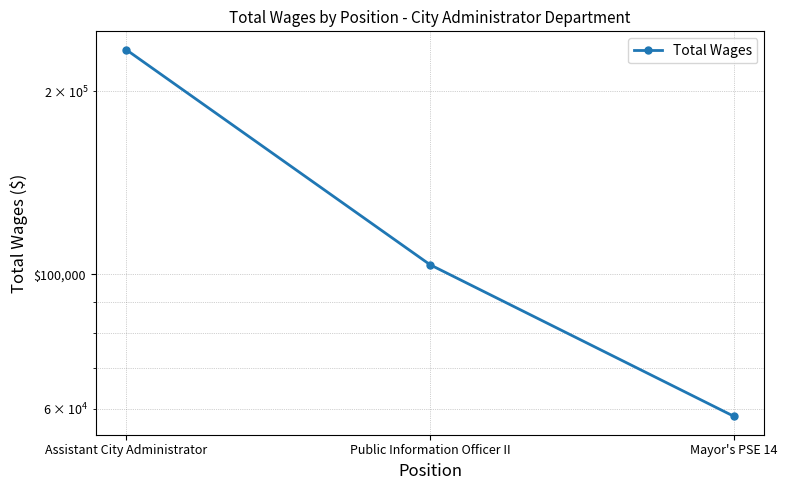

What is the difference between the second highest and minimum values?

45338